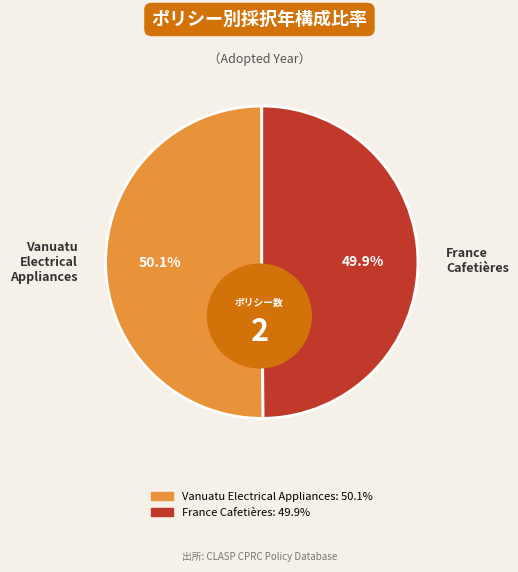

Is there any slice that represents more than half of the pie?

Yes